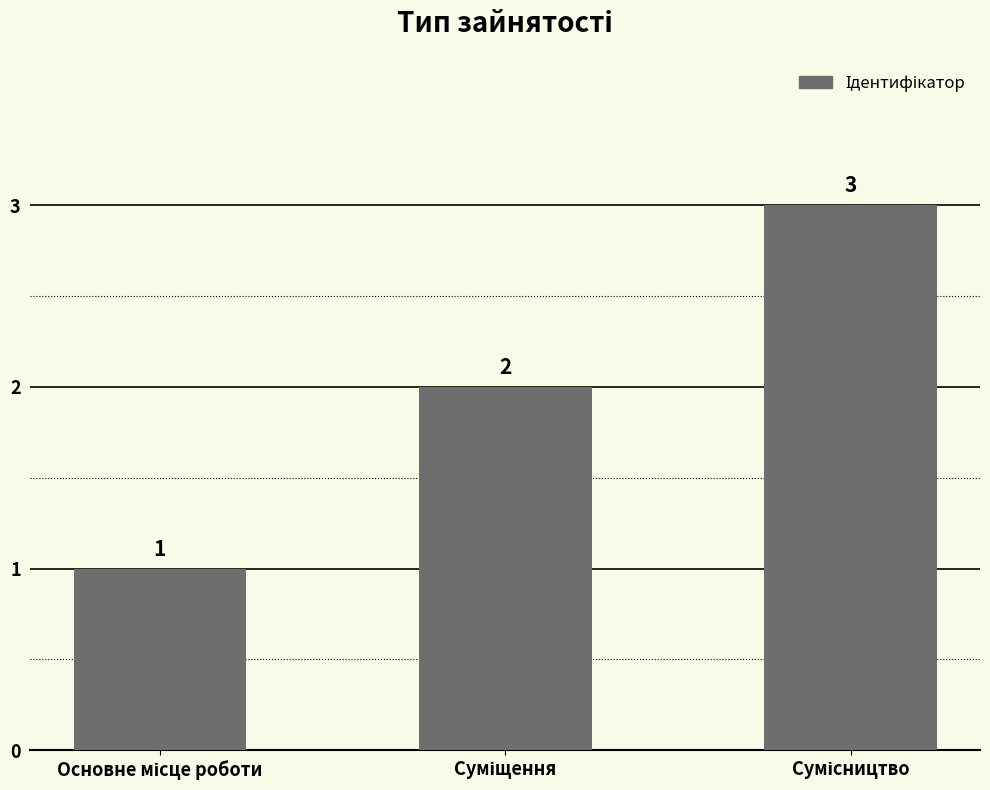

What is the value of the 2nd bar from the left?

2